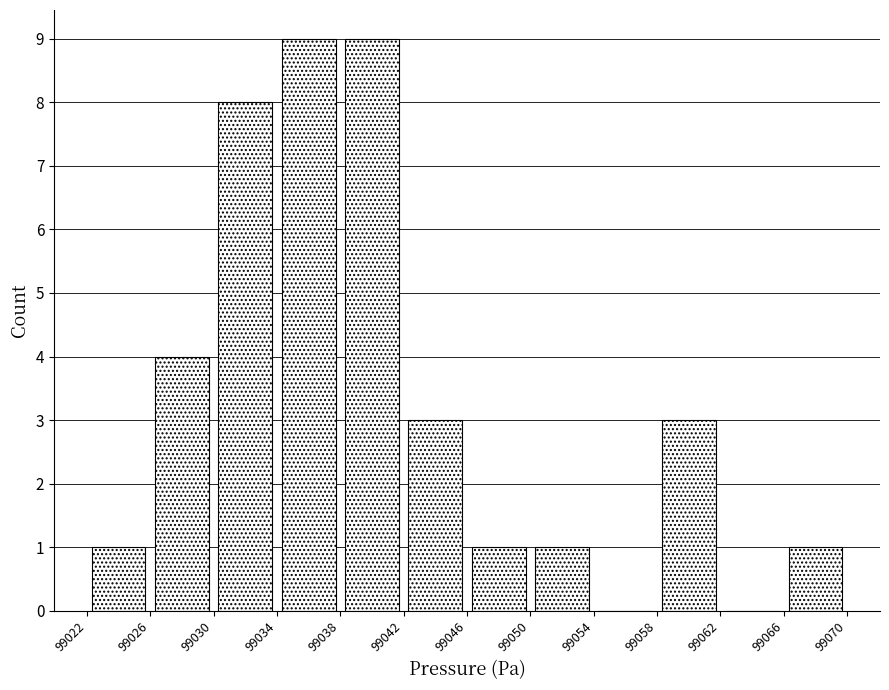

How tall is the bar that spans 99022 to 99026 on the x-axis? The values are not printed on the chart, so give them approximately, as read against the axis.

1